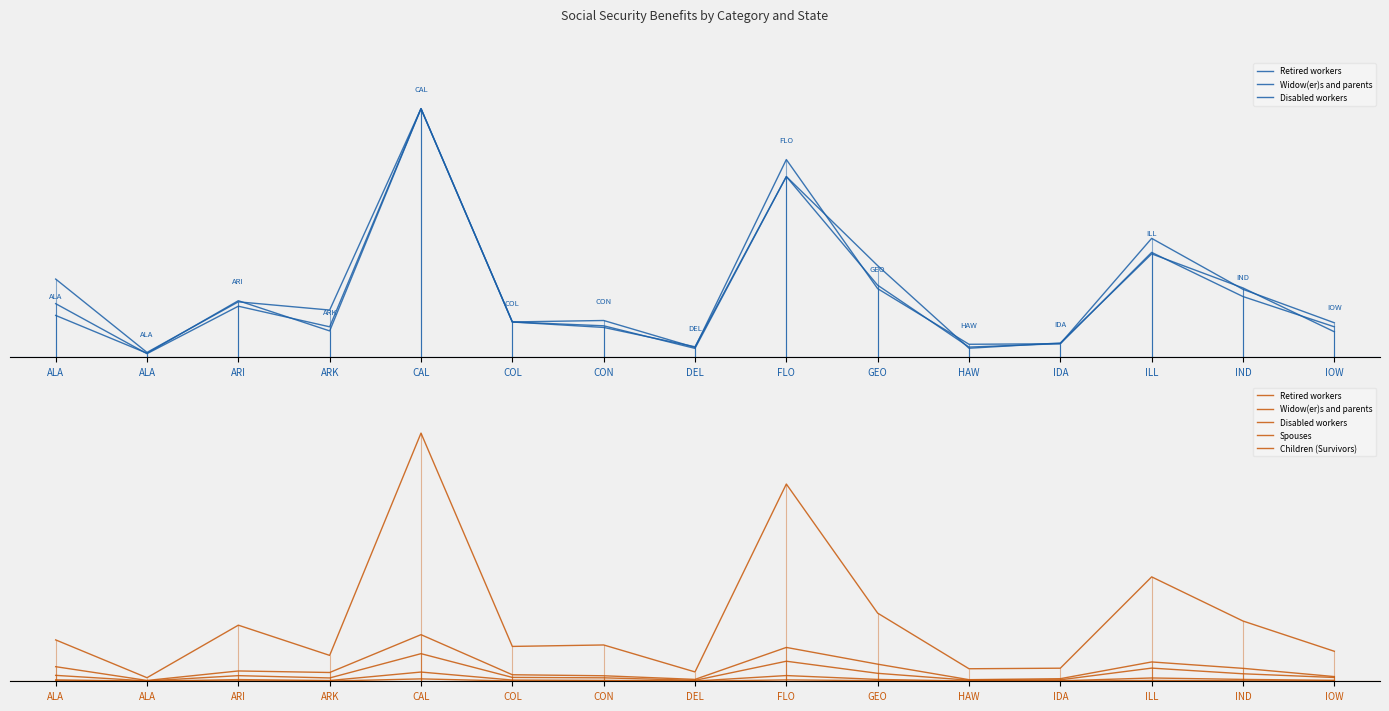

How many interior local valleys does the Retired workers series have?

5